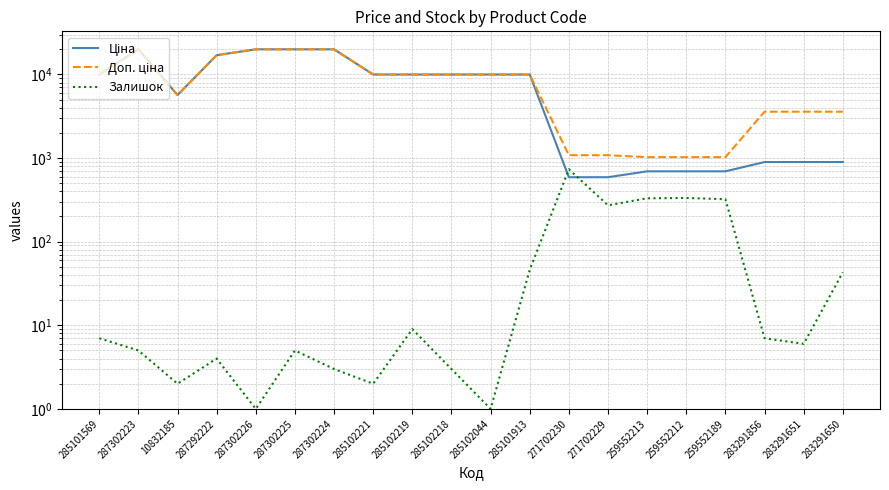

Which series has the largest total across all categories?

Доп. ціна